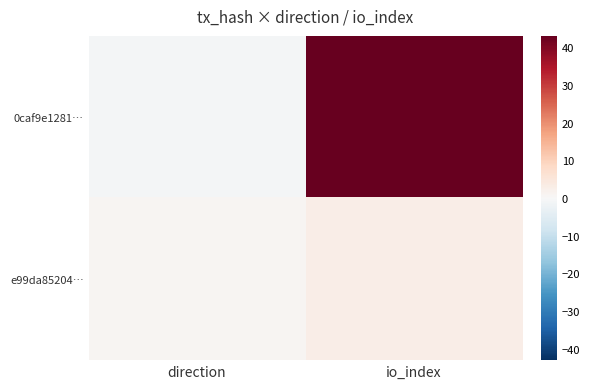

Count the number of categories in the chart.

2